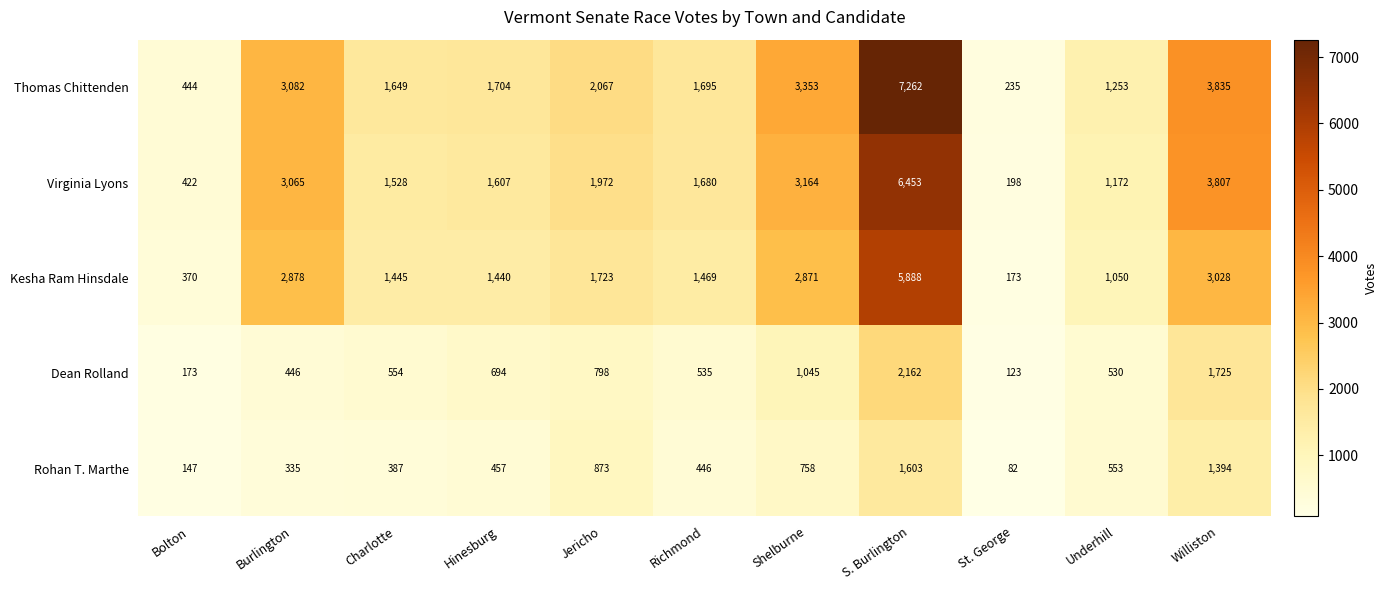

How many series are shown in this chart?

5